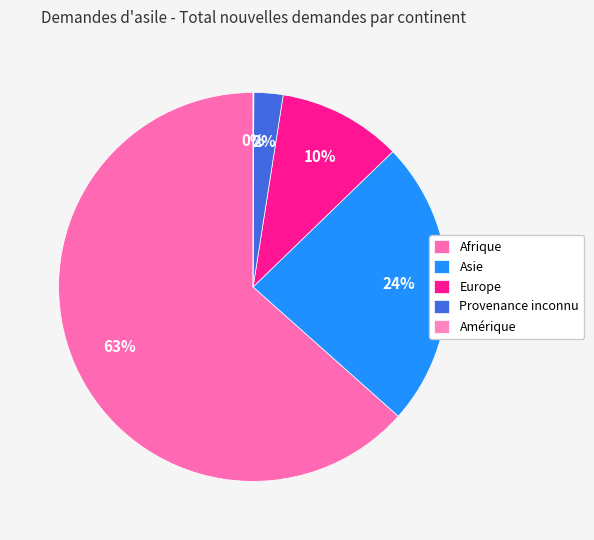

The Europe slice represents 18% of the pie. True or false?

False